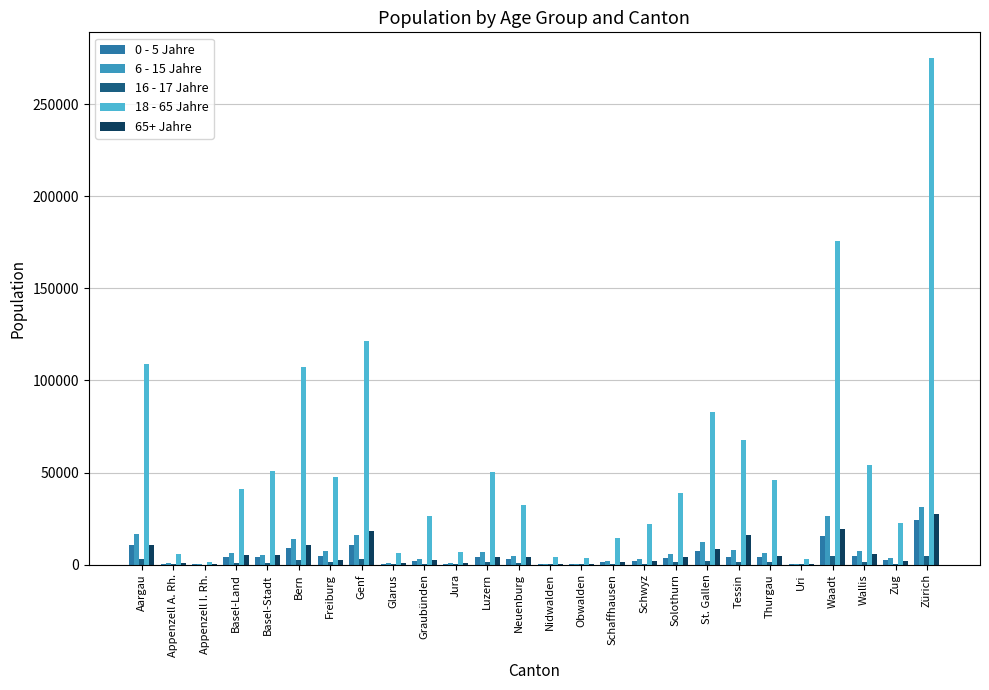

The 18 - 65 Jahre series shows 23106 at Schaffhausen. True or false?

False